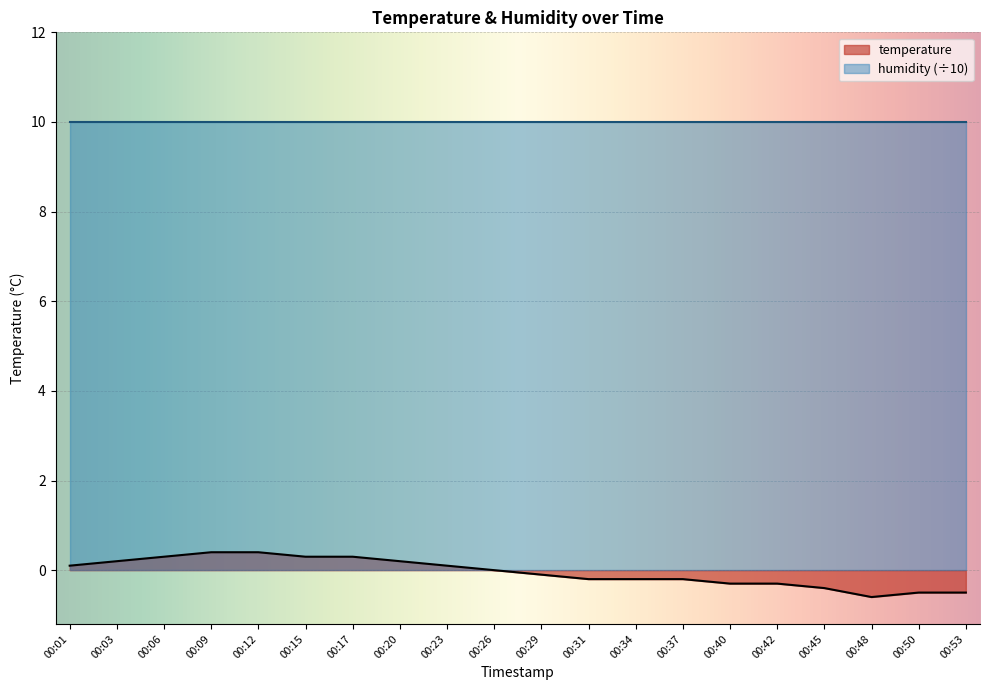

Is it true that the value at 00:20 is 0.3?

False